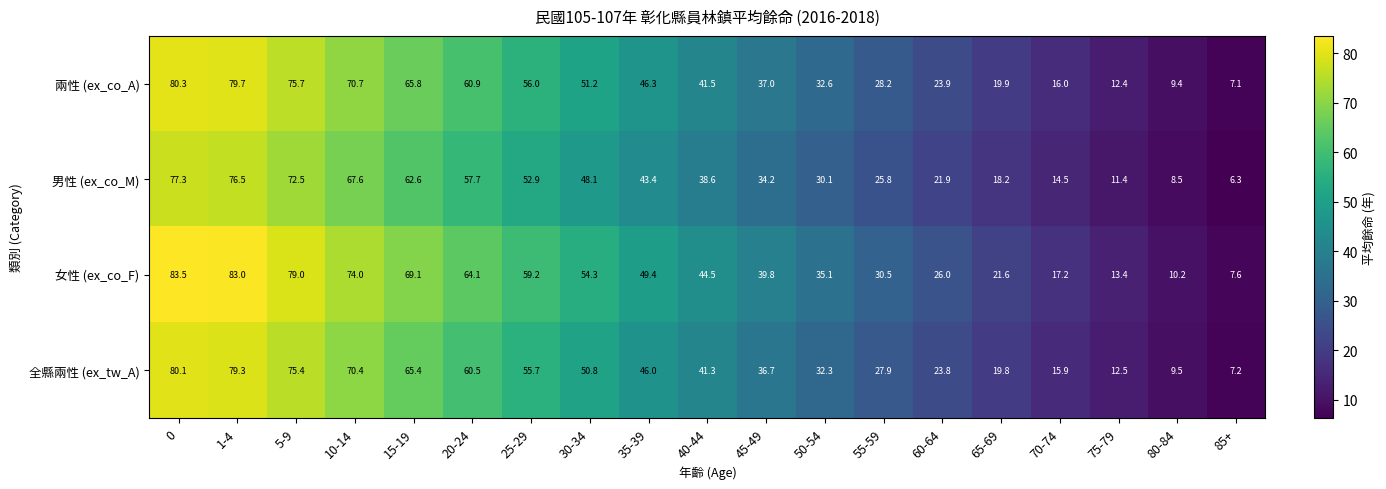

What is the approximate value of 全縣兩性 (ex_tw_A) at 50-54?

32.3